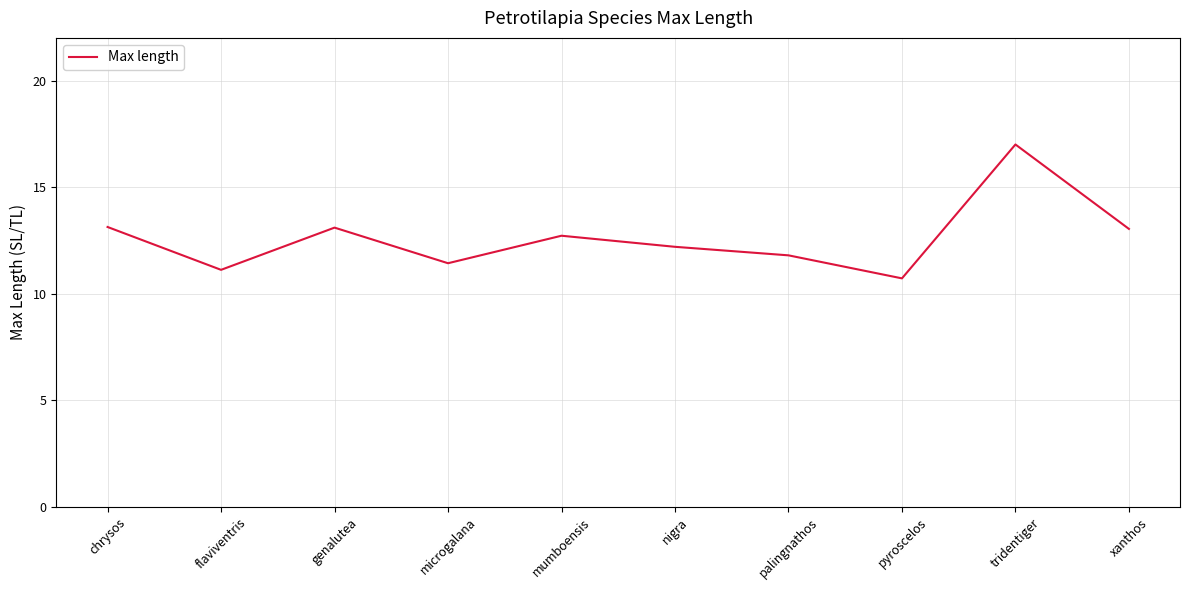

Is this an area chart (filled region under the line)?

No